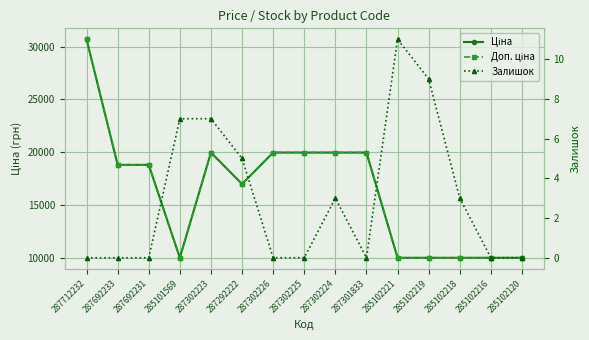

Reading right to left, extract all data points from this chart.

Ціна: 9975.0	9975.0	9975.0	9975.0	9975.0	19964.2	19964.2	19964.2	19964.2	16976.3	19964.2	9975.0	18796.8	18796.8	30717.1
Доп. ціна: 9975.0	9975.0	9975.0	9975.0	9975.0	19964.2	19964.2	19964.2	19964.2	16976.3	19964.2	9975.0	18796.8	18796.8	30717.1
Залишок: 0.0	0.0	3.0	9.0	11.0	0.0	3.0	0.0	0.0	5.0	7.0	7.0	0.0	0.0	0.0